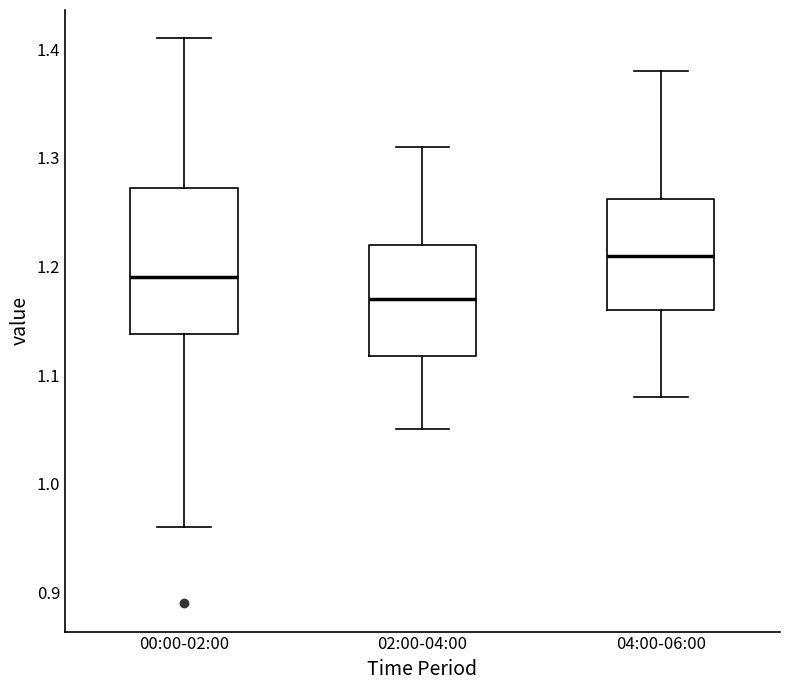

Where is the lower edge of the box for 04:00-06:00 on the y-axis? The values are not printed on the chart, so give them approximately, as read against the axis.

1.16